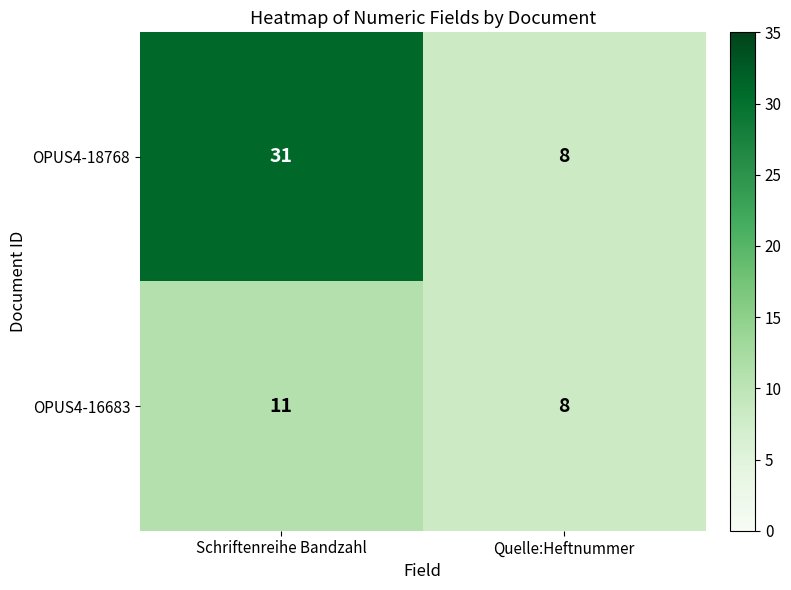

Which category has the lowest value in the OPUS4-18768 series?

Quelle:Heftnummer